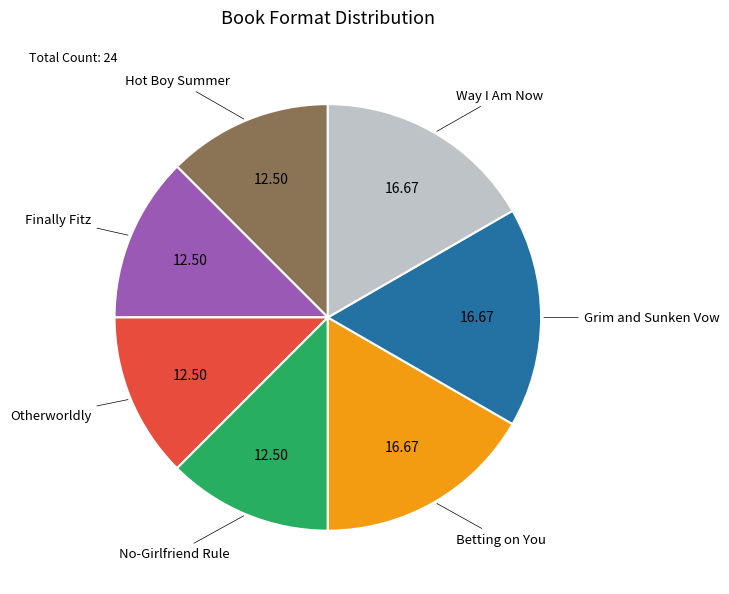

What is the ratio of the value at Otherworldly to the value at Hot Boy Summer?

1.0